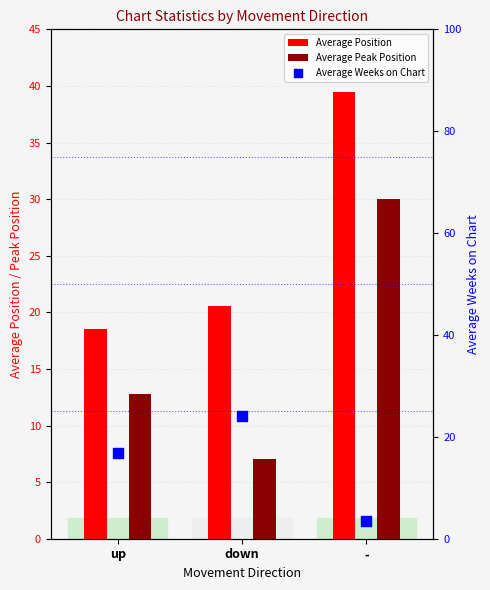

Which series has the largest total across all categories?

Average Position